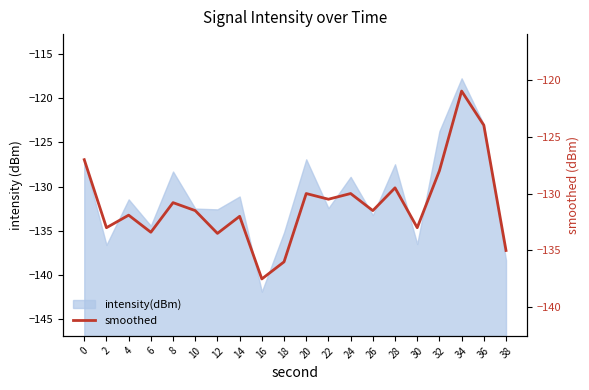

What is the sum of the values at 4 and 36?

-255.9